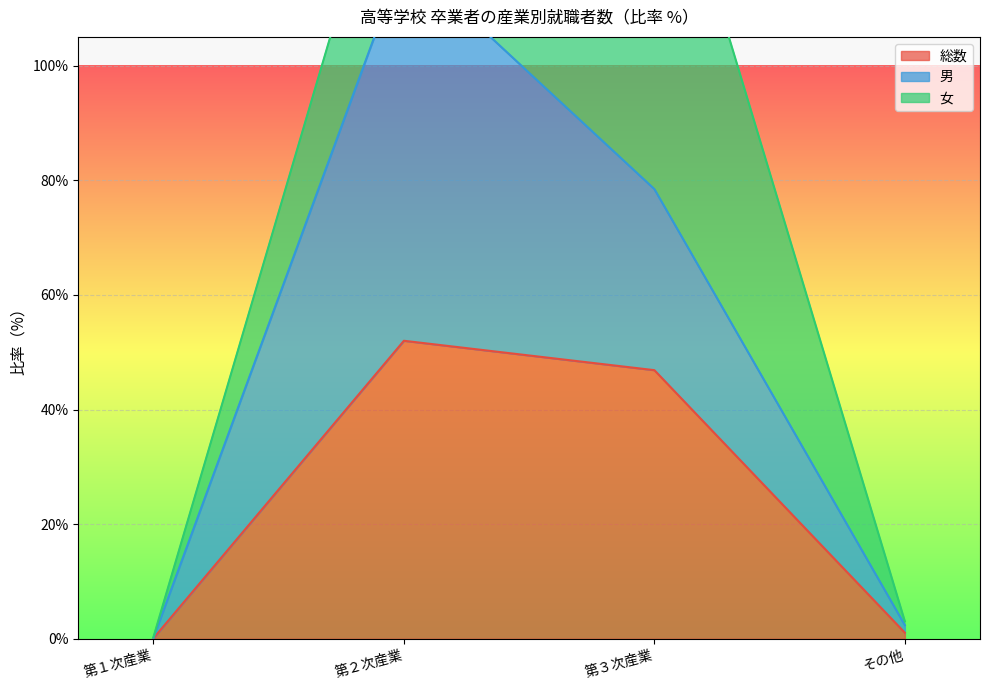

Where does the 男 series first go above 78?

第２次産業